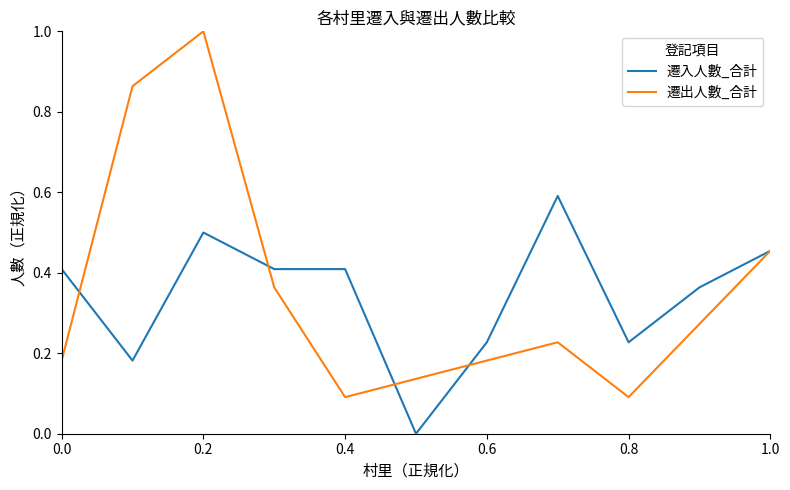

What is the maximum value for 遷入人數_合計?

0.6